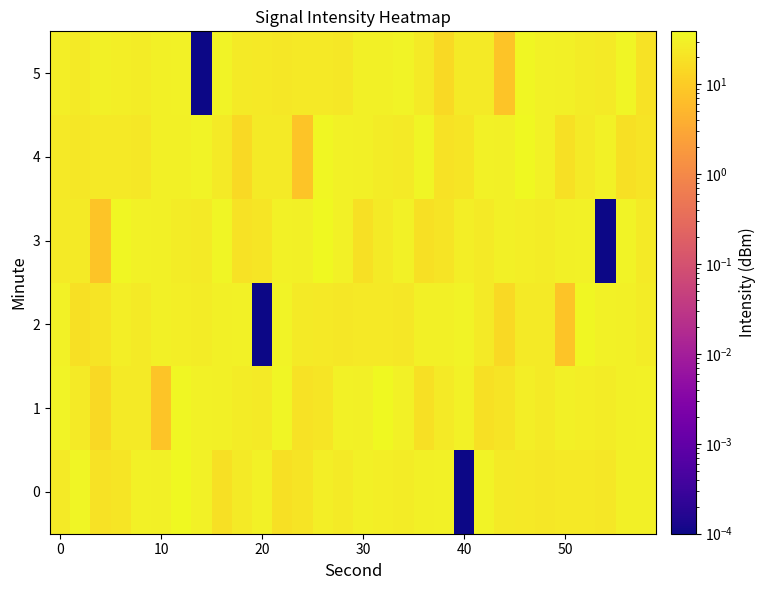

At how many categories does at least one series exceed 28?

30